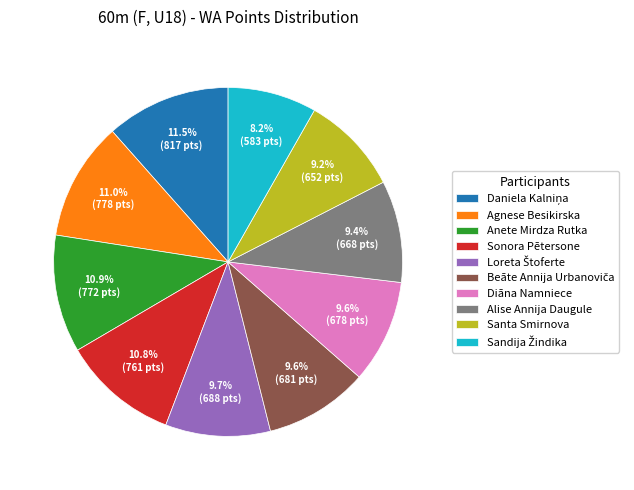

Is there any slice that represents more than half of the pie?

No